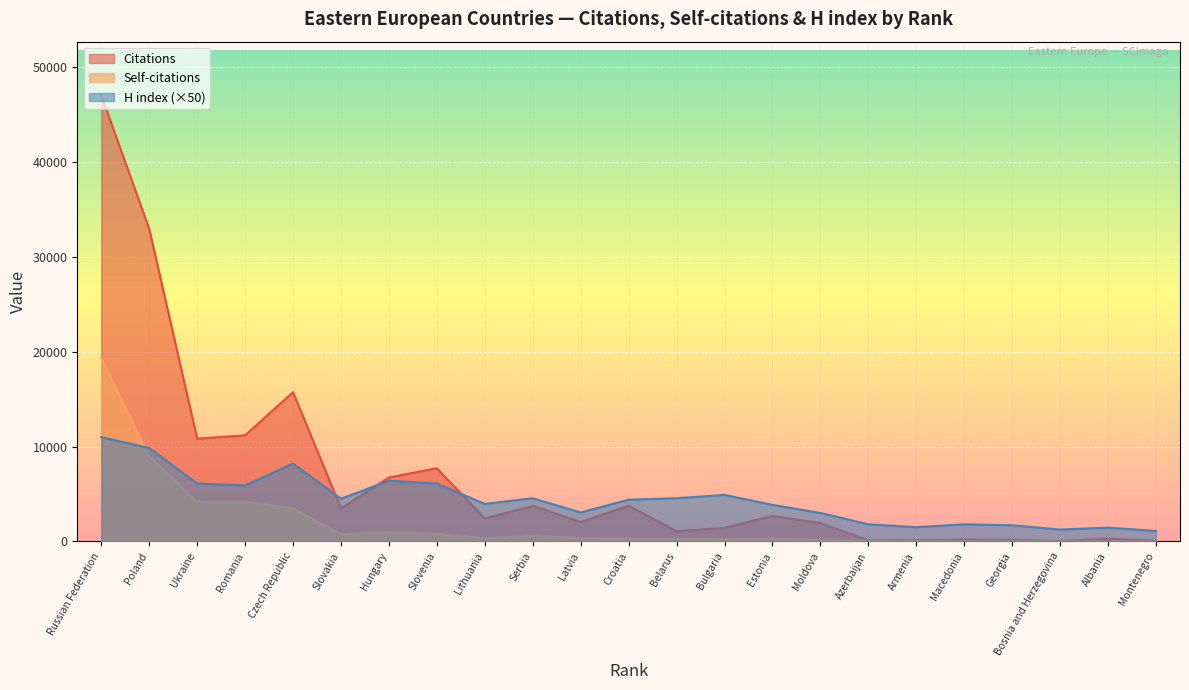

Reading left to right, what are all the values shown in this chart?

Citations: Montenegro=84	Albania=289	Bosnia and Herzegovina=29	Georgia=167	Macedonia=186	Armenia=129	Azerbaijan=102	Moldova=1936	Estonia=2689	Bulgaria=1427	Belarus=1072	Croatia=3762	Latvia=2053	Serbia=3751	Lithuania=2421	Slovenia=7714	Hungary=6741	Slovakia=3484	Czech Republic=15735	Romania=11181	Ukraine=10842	Poland=32971	Russian Federation=47058
Self-citations: Montenegro=5	Albania=4	Bosnia and Herzegovina=4	Georgia=21	Macedonia=19	Armenia=45	Azerbaijan=55	Moldova=135	Estonia=294	Bulgaria=202	Belarus=272	Croatia=315	Latvia=336	Serbia=588	Lithuania=303	Slovenia=803	Hungary=988	Slovakia=738	Czech Republic=3486	Romania=4195	Ukraine=4178	Poland=8954	Russian Federation=19345
H index: Montenegro=1100	Albania=1450	Bosnia and Herzegovina=1250	Georgia=1700	Macedonia=1800	Armenia=1500	Azerbaijan=1800	Moldova=3000	Estonia=3850	Bulgaria=4900	Belarus=4550	Croatia=4400	Latvia=3050	Serbia=4550	Lithuania=3950	Slovenia=6100	Hungary=6400	Slovakia=4500	Czech Republic=8200	Romania=5900	Ukraine=6100	Poland=9850	Russian Federation=11000